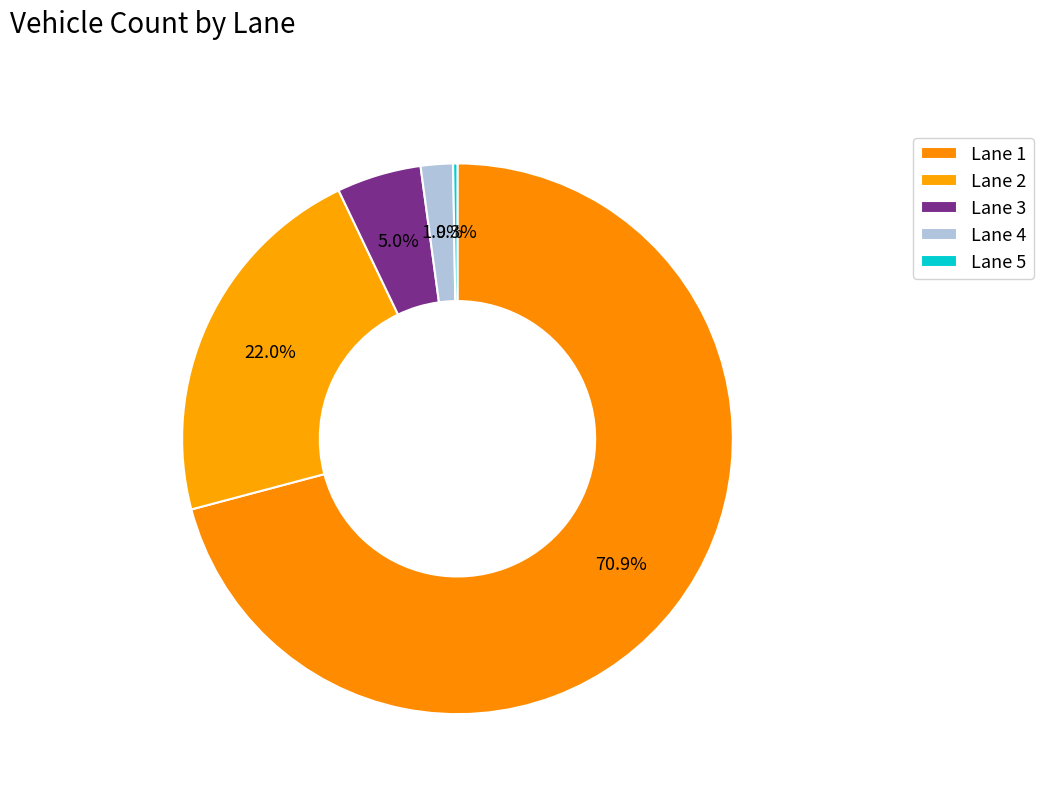

Rank the categories by value from highest to lowest.

Lane 1, Lane 2, Lane 3, Lane 4, Lane 5